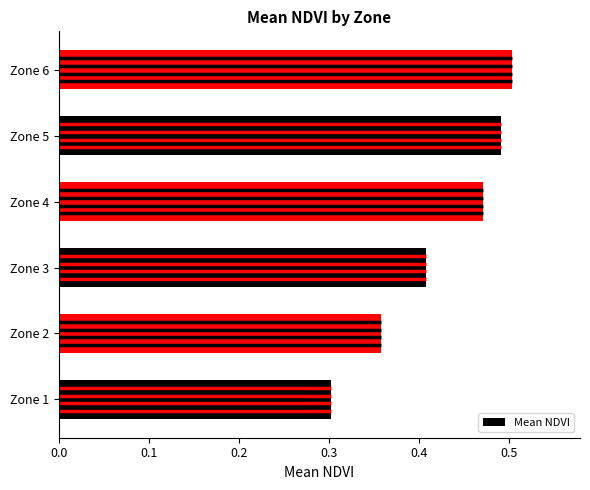

Where is the data nearest to the value 0?

Zone 1